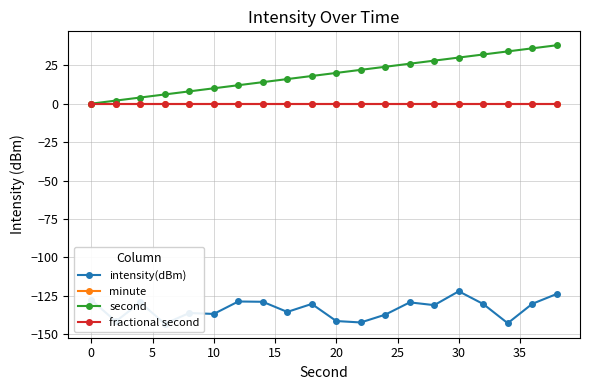

Rank the series at 10 from highest to lowest value.

second, minute, fractional second, intensity(dBm)